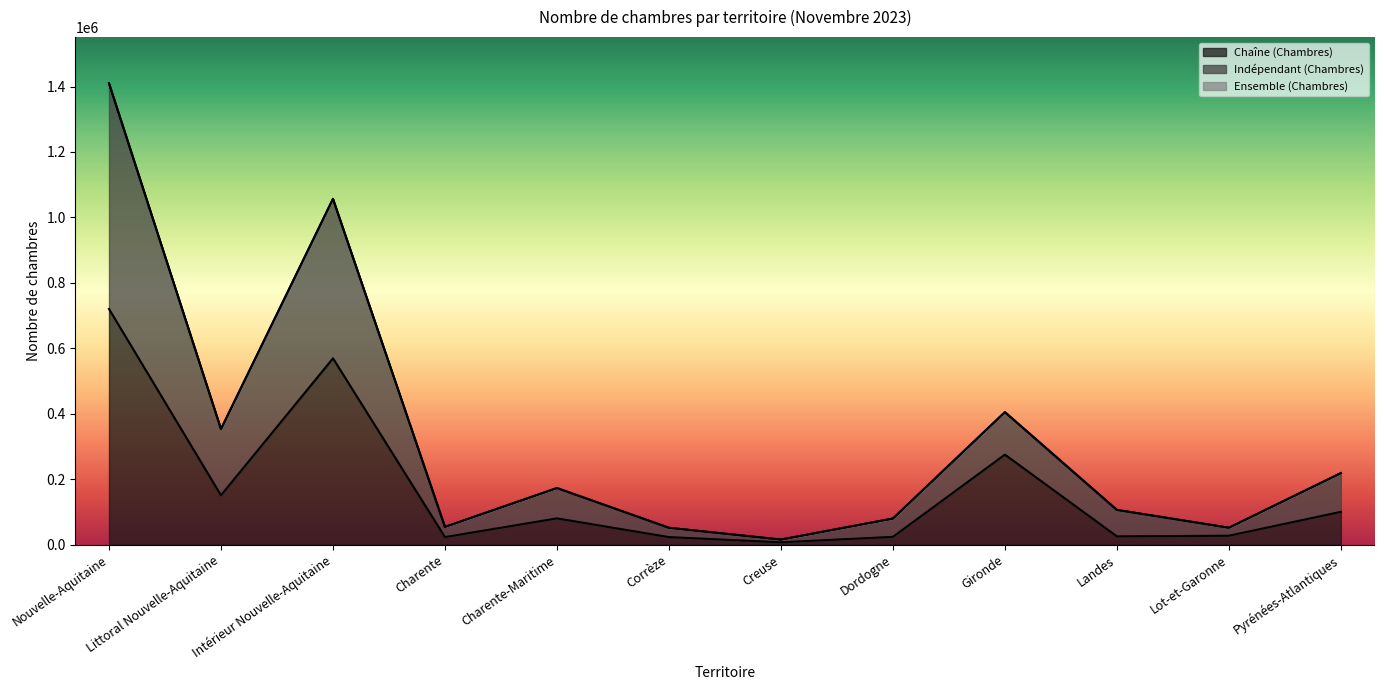

At which label is Ensemble (Chambres) closest to 712748?

Gironde